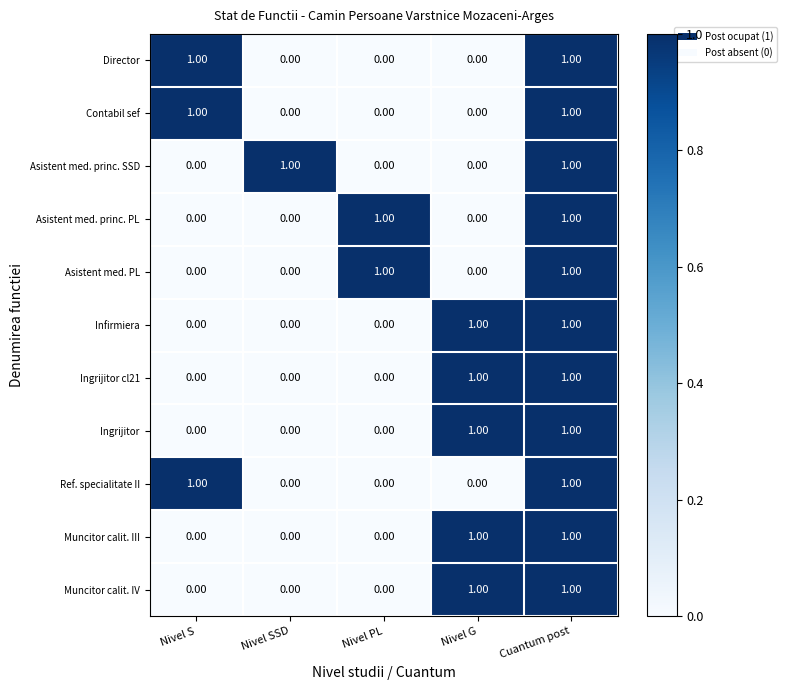

What is the total value across all series at Nivel S?

3